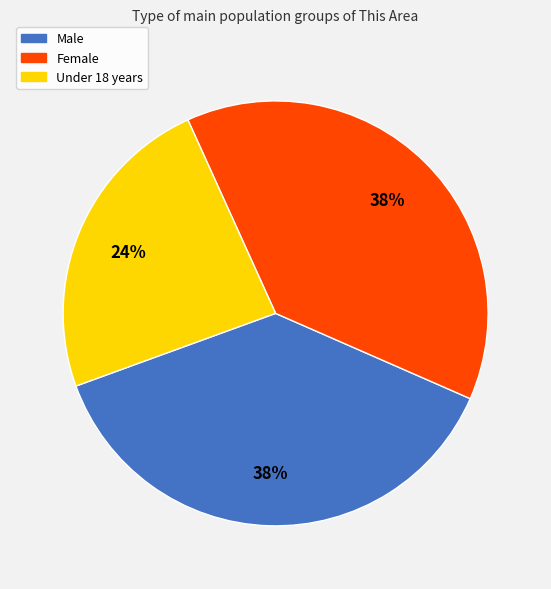

What percentage is the Under 18 years slice, to the nearest percent?

24%